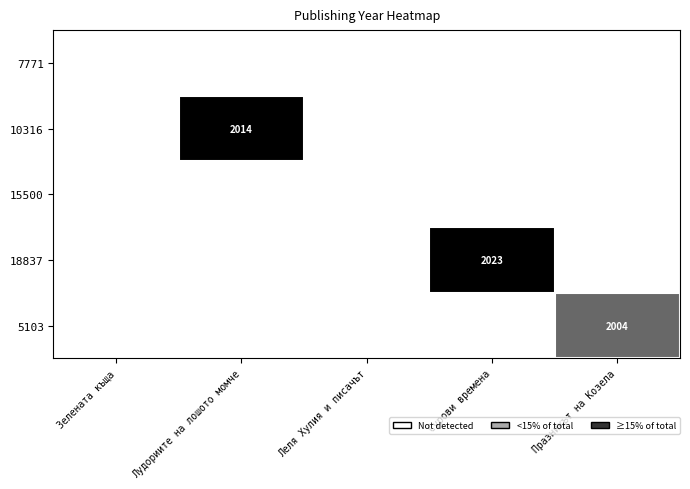

List the labels in order of 5103 value, smallest first.

Зелената къща, Лудориите на лошото момче, Леля Хулия и писачът, Сурови времена, Празникът на Козела